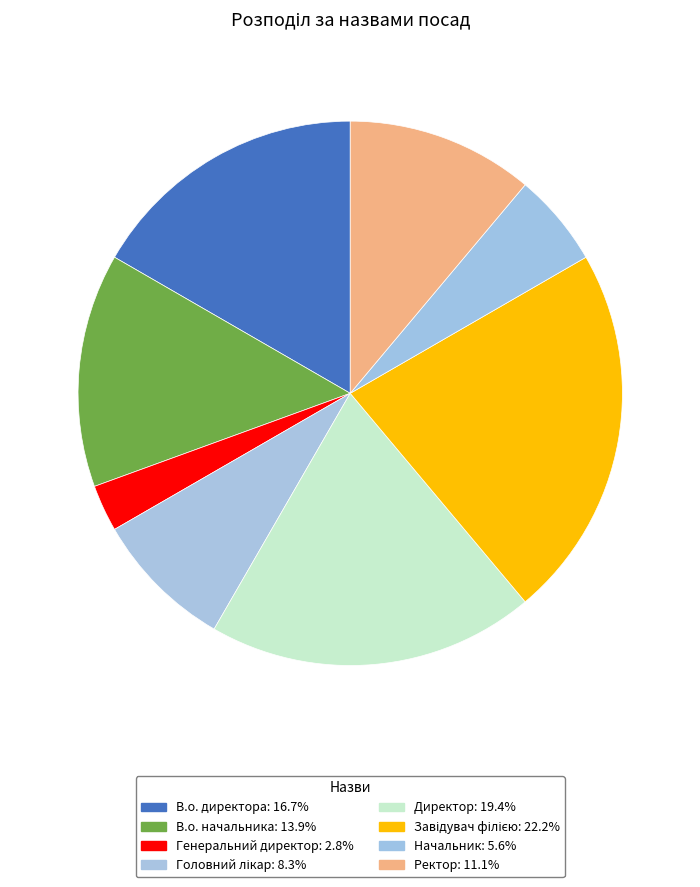

Is Генеральний директор the majority of the pie?

No